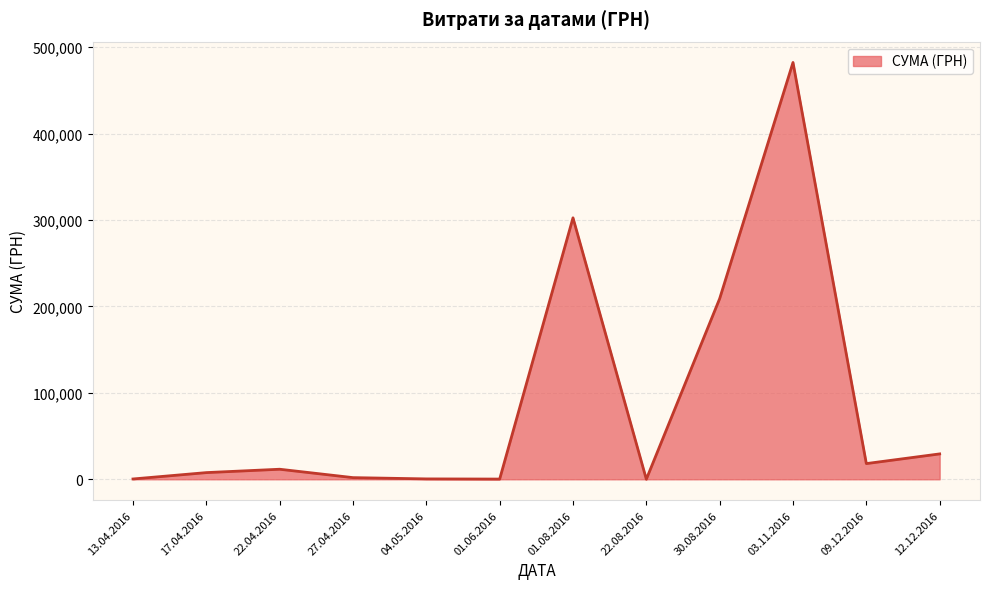

Where is the data nearest to the value 241211?

30.08.2016